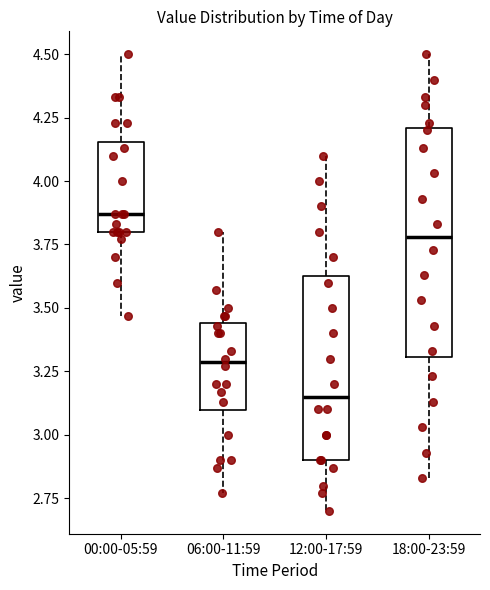

Reading left to right, transcribe this box plot: for each box, give where its median line is, the range the box spans, and where its two whiskers end, as read against the y-axis. The values are not printed on the chart, so give them approximately, as read against the axis.

00:00-05:59: median 3.85, box 3.80 to 4.15, whiskers 3.45 to 4.50
06:00-11:59: median 3.30, box 3.10 to 3.45, whiskers 2.75 to 3.80
12:00-17:59: median 3.15, box 2.90 to 3.65, whiskers 2.70 to 4.10
18:00-23:59: median 3.80, box 3.30 to 4.20, whiskers 2.85 to 4.50